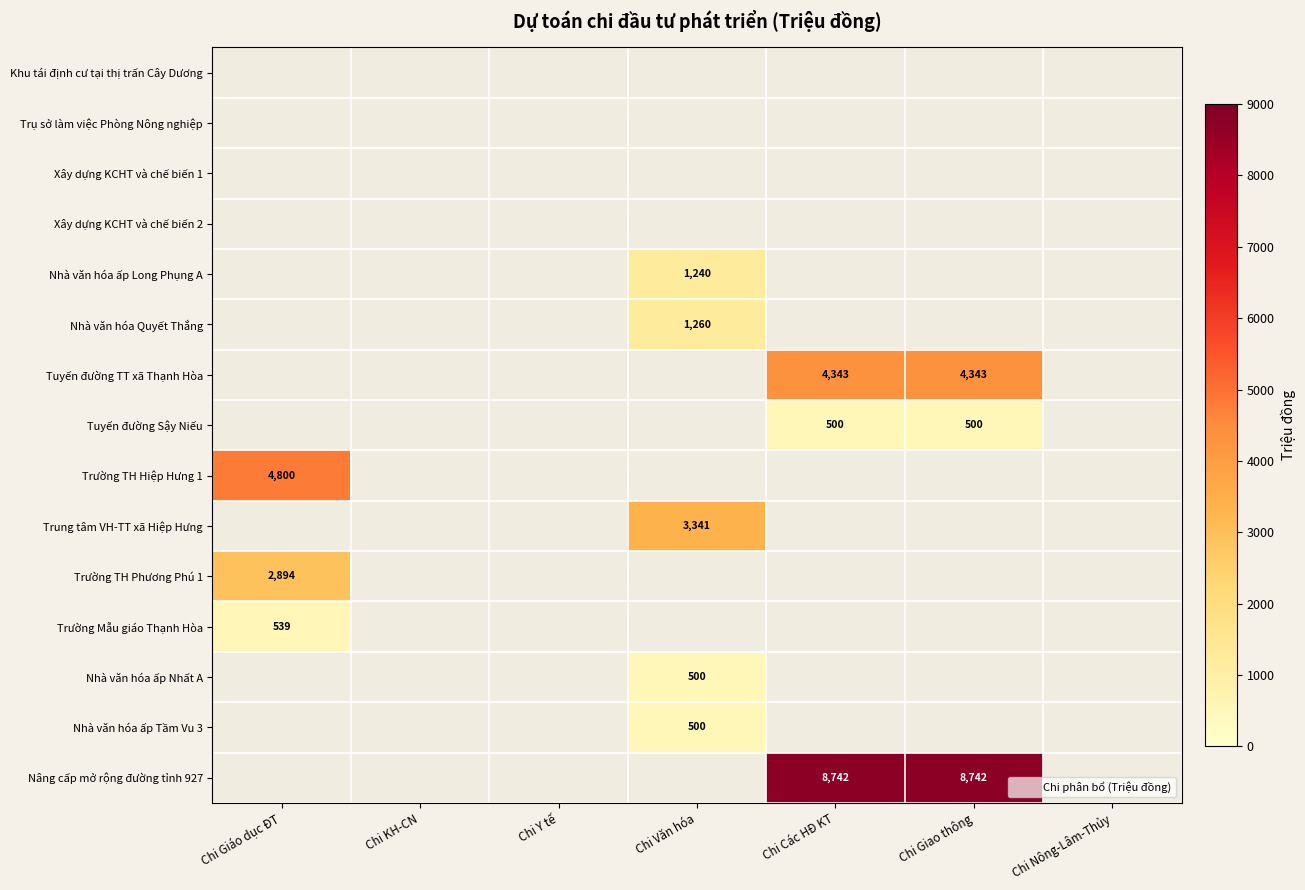

Which label corresponds to the smallest value in the chart?

Chi Các HĐ KT